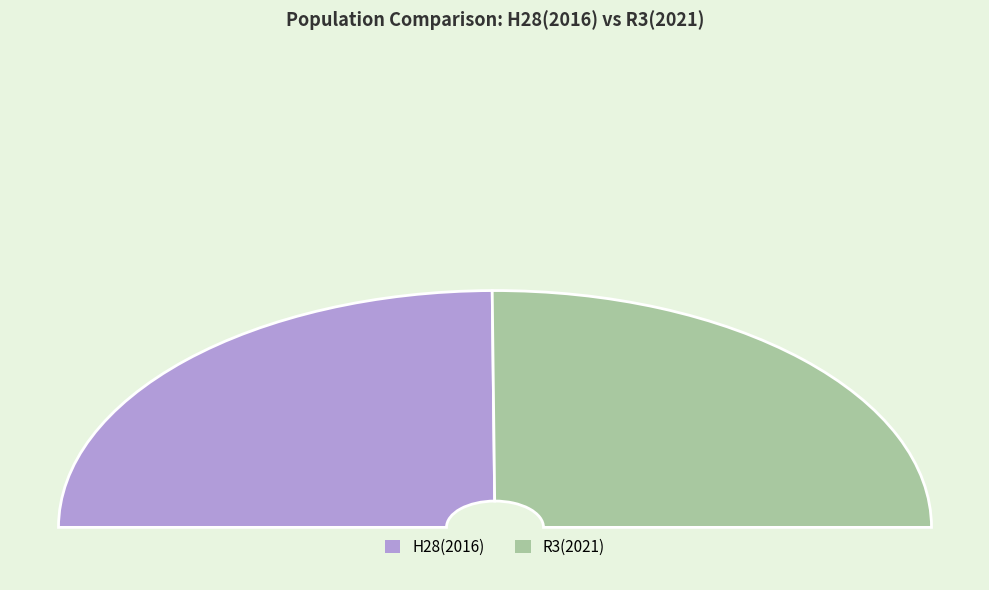

Which slice represents more than half of the pie?

R3(2021)